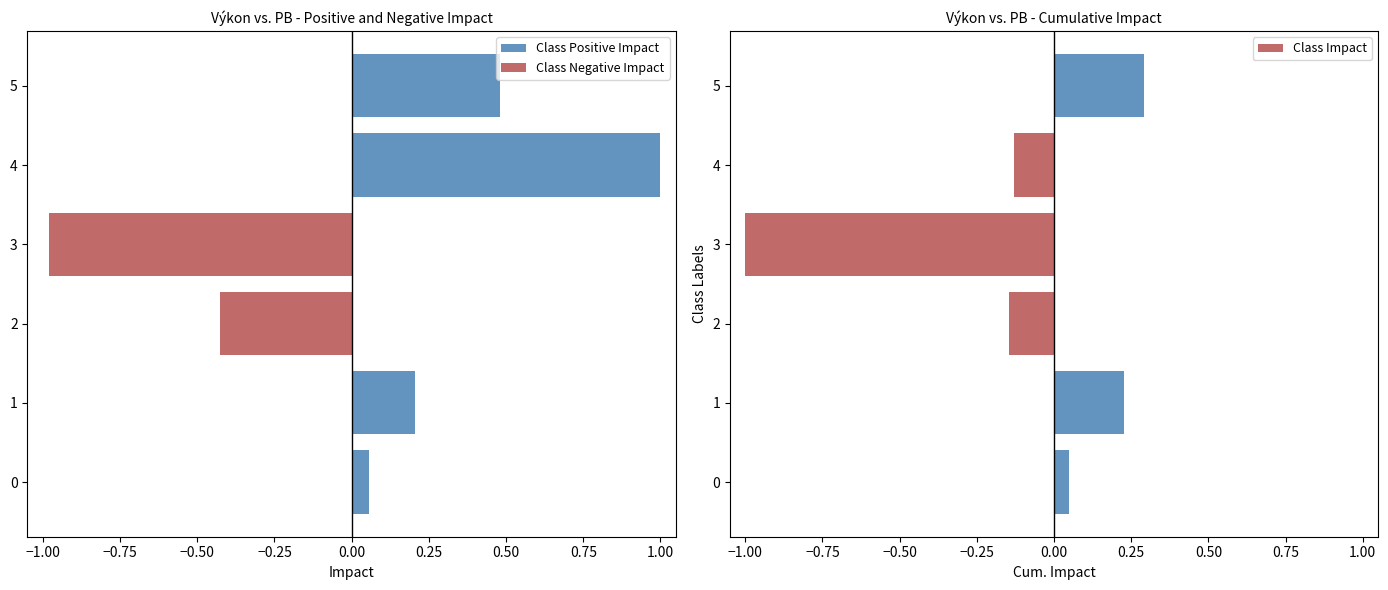

True or false: Class Negative Impact has a value of 0.5 at 4.

False